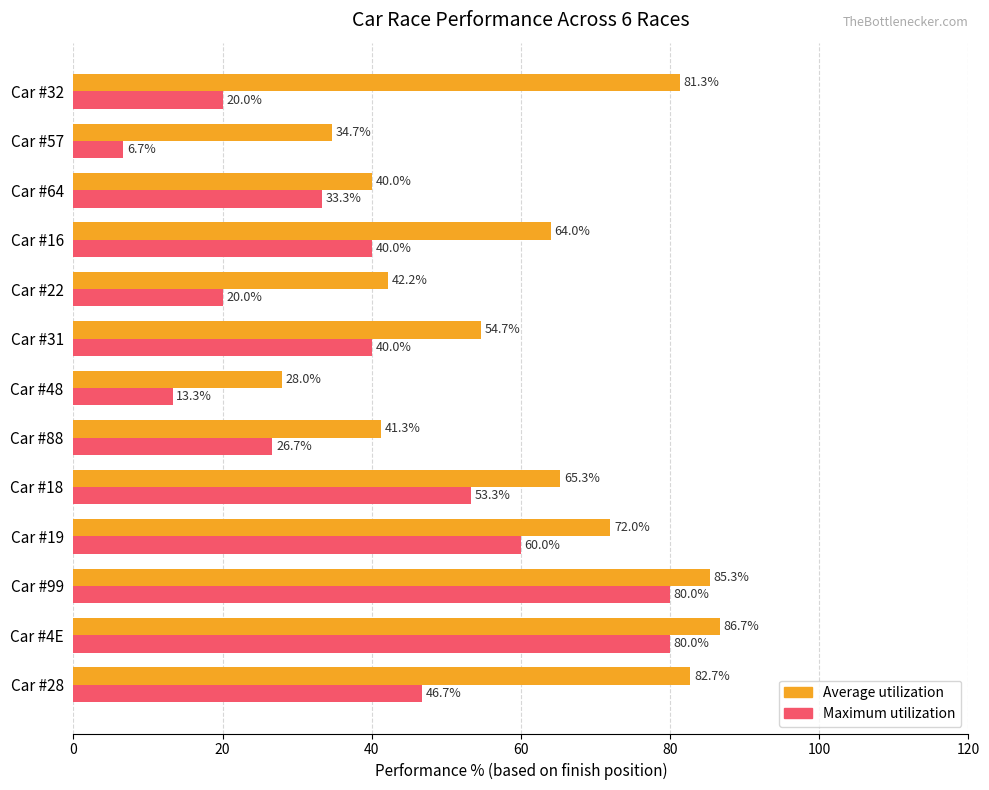

At which category is the sum across all series the highest?

Car #4E